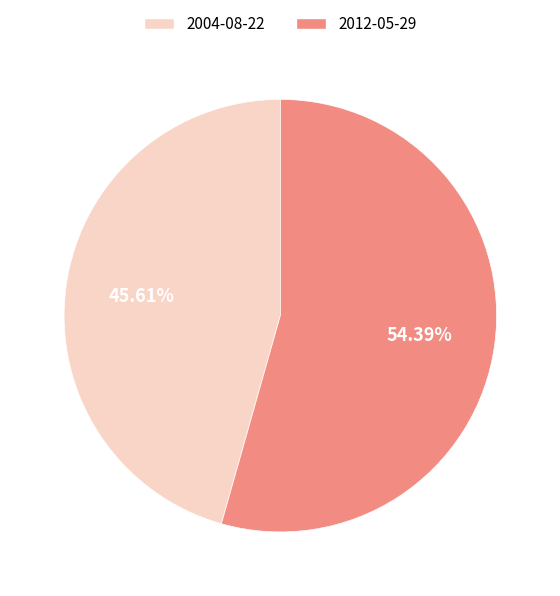

Is there a majority slice in this chart?

Yes